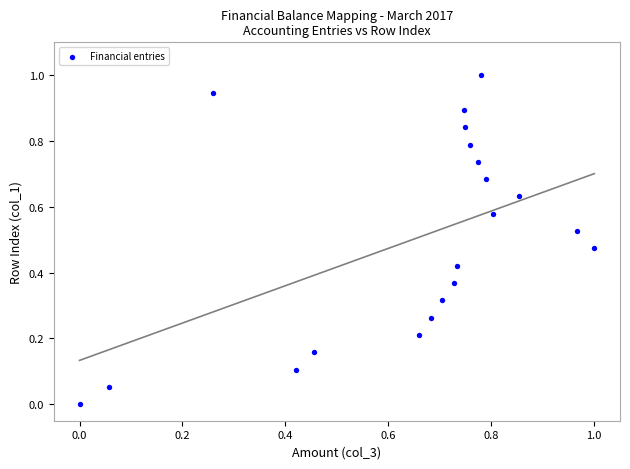

What is the range of X values (max minus min)?

1.0